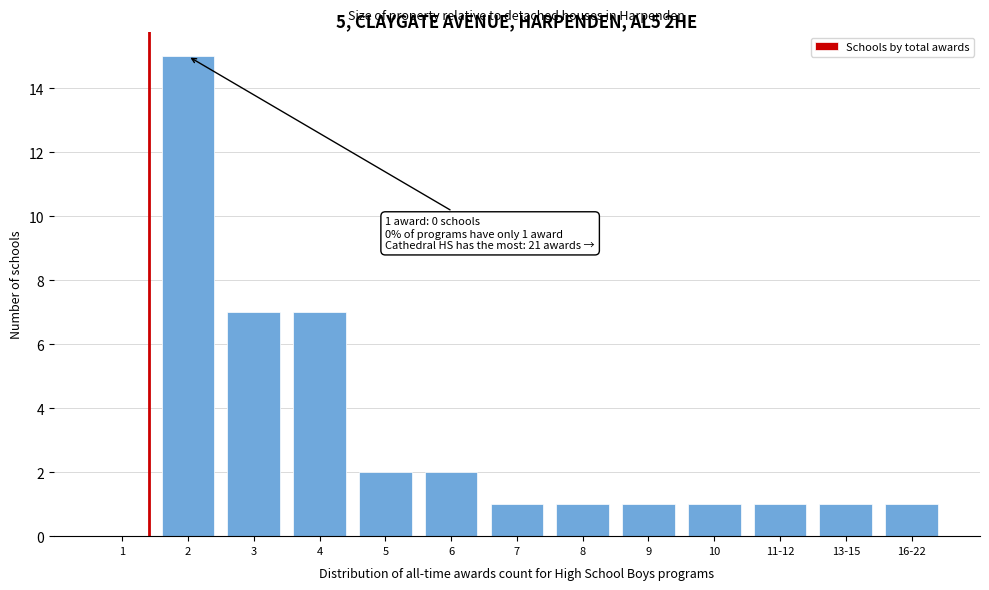

Reading left to right, what are all the values shown in this chart?

1=0	2=15	3=7	4=7	5=2	6=2	7=1	8=1	9=1	10=1	11-12=1	13-15=1	16-22=1